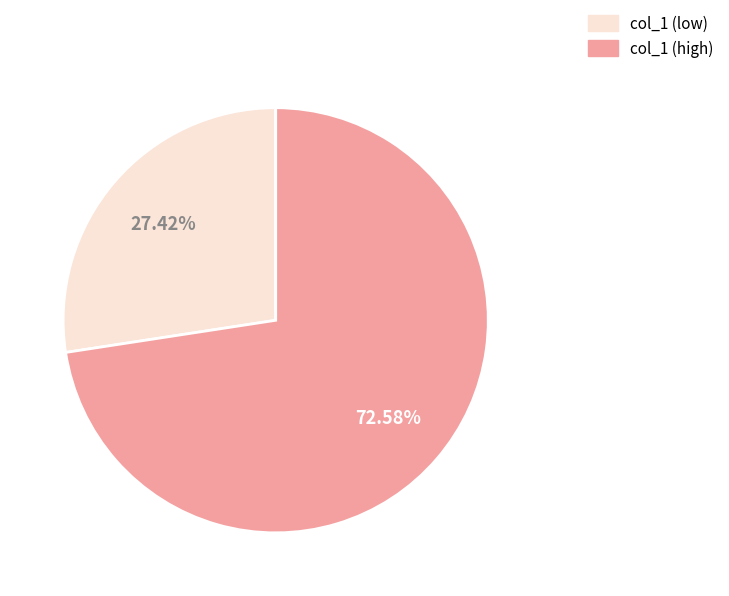

Does any single category account for the majority?

Yes